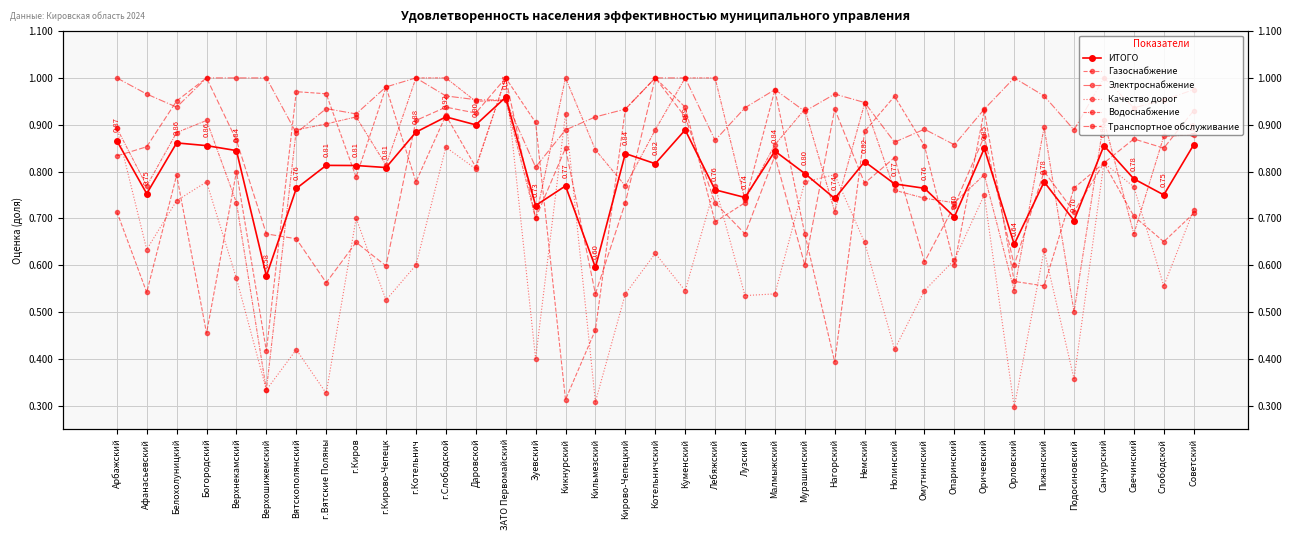

Where is the first local minimum for Газоснабжение?

Афанасьевский